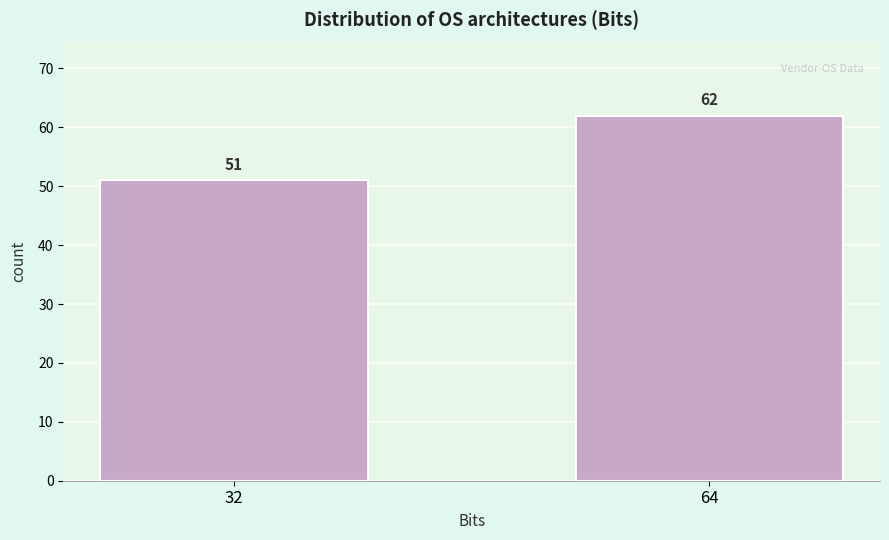

Reading left to right, what are all the values shown in this chart?

32=51	64=62